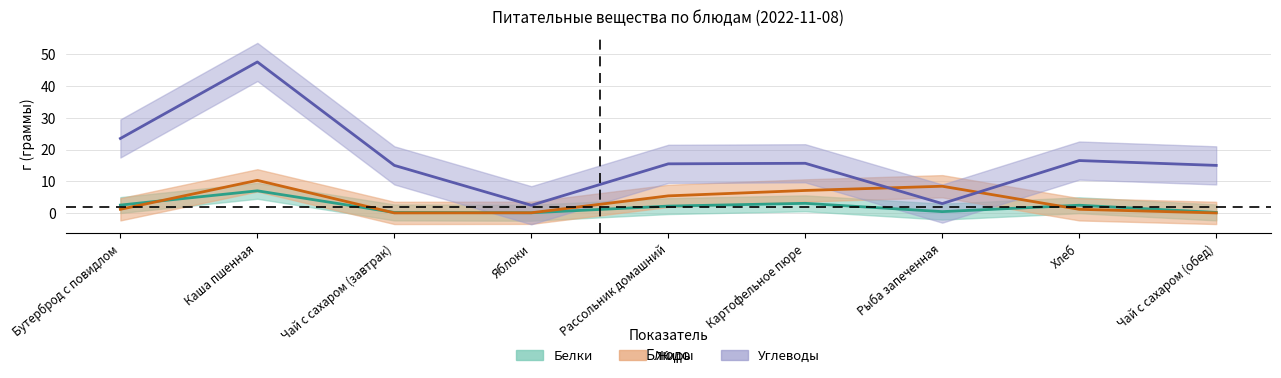

Between Бутерброд с повидлом and Картофельное пюре, which series saw the biggest shift?

Углеводы